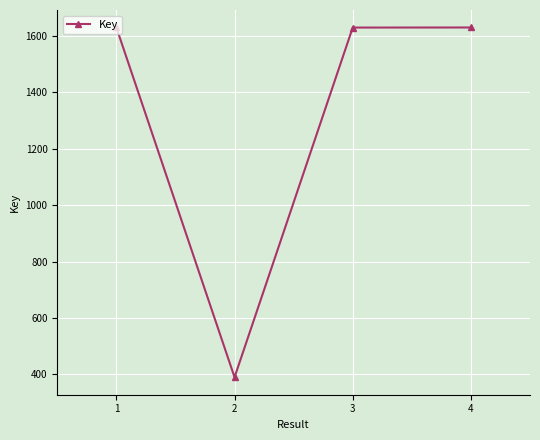

Reading left to right, what are all the values shown in this chart?

162999622	38978408	162971883	162998328